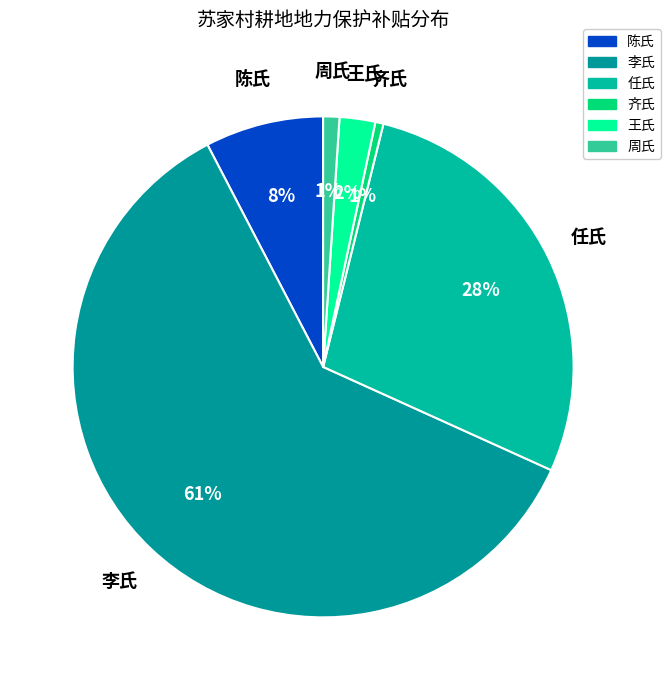

To the nearest percent, what percentage of the pie is 王氏?

2%